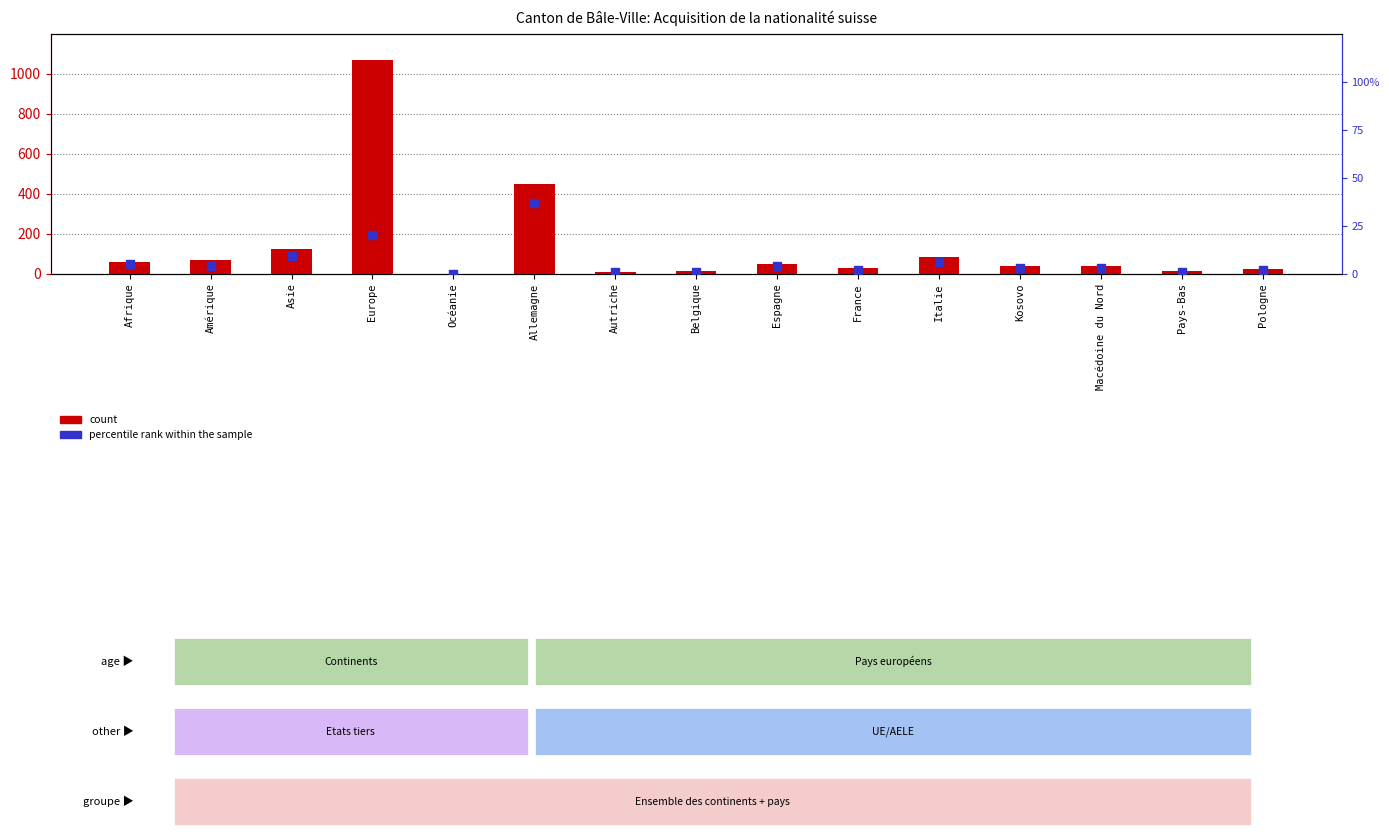

At how many categories does at least one series exceed 836?

1